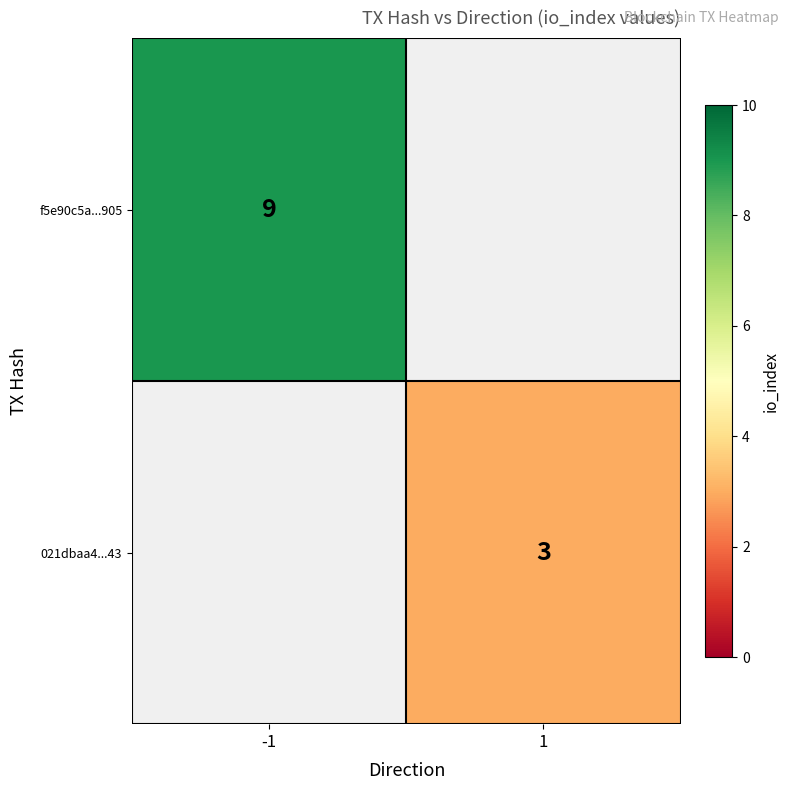

The f5e90c5a...905 series shows 15.8 at -1. True or false?

False